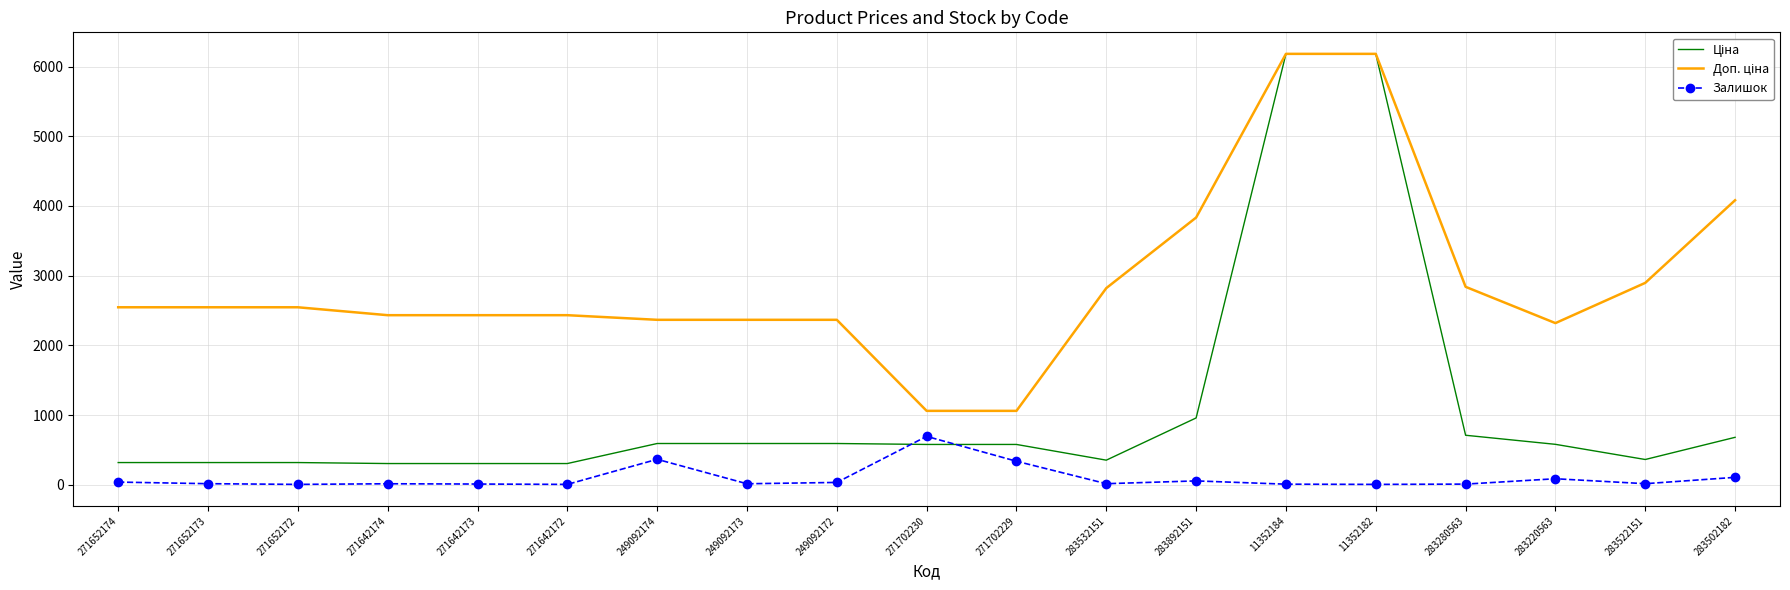

What is the highest value of the Залишок series?

694.0